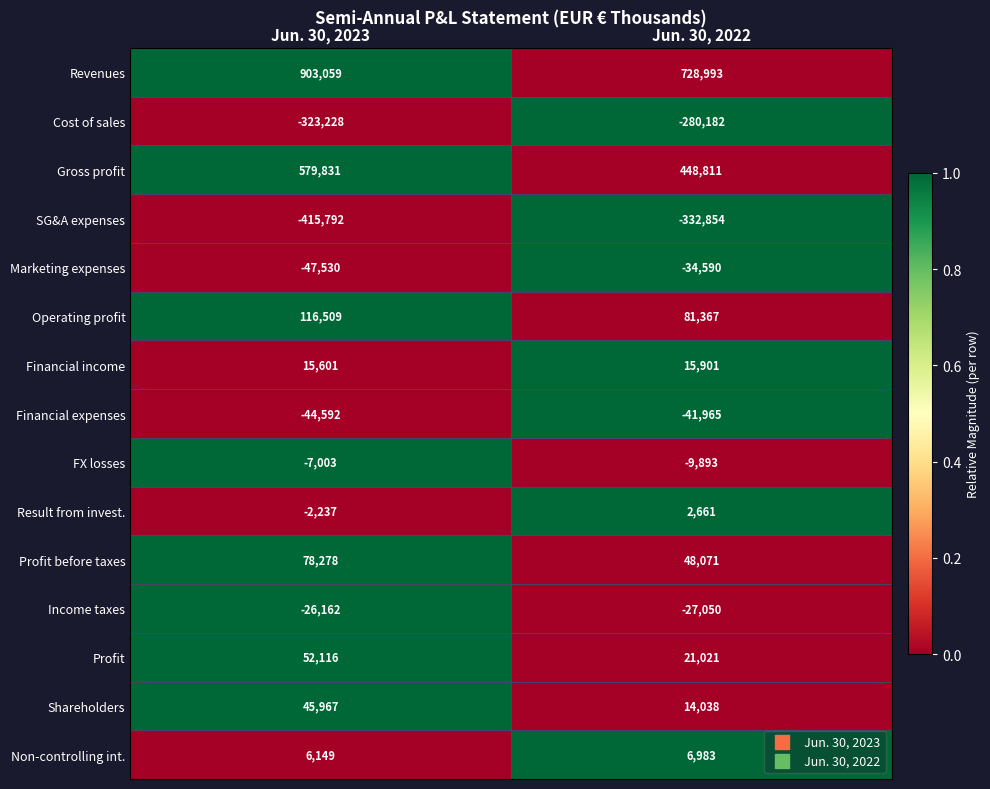

What is the minimum value shown in the chart?

-415792